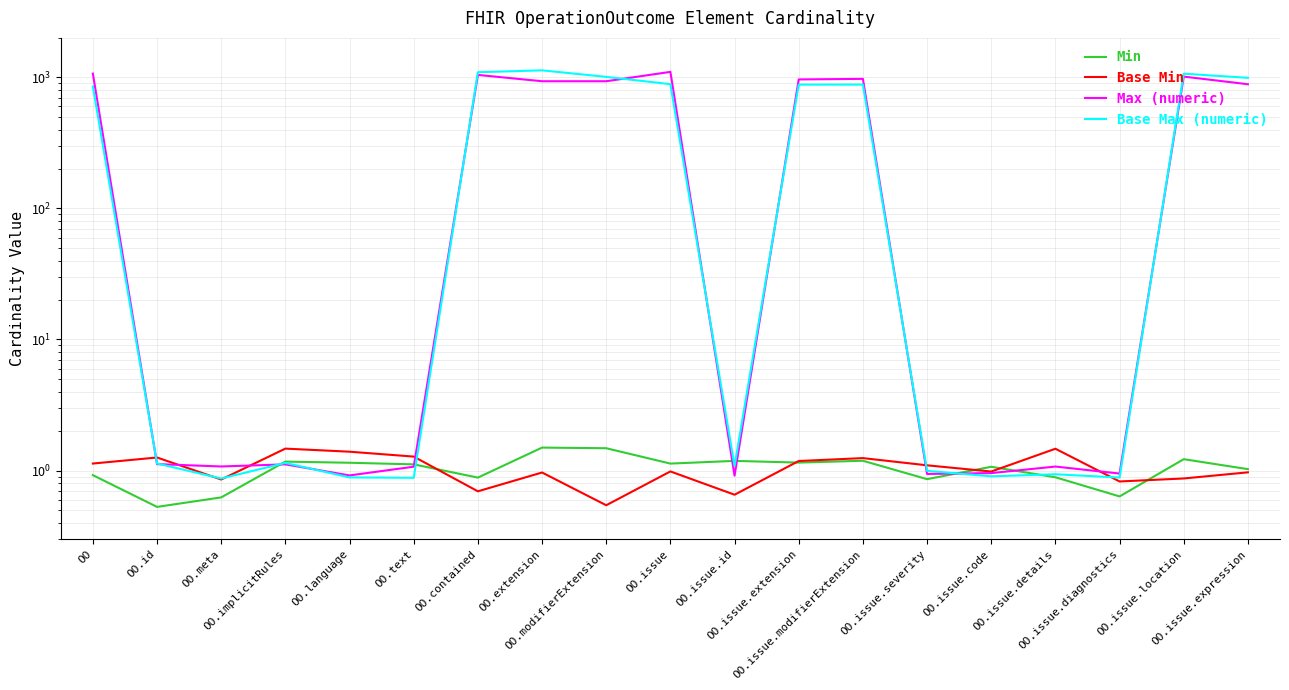

The value of Base Min at OO.id is 1.3. True or false?

True